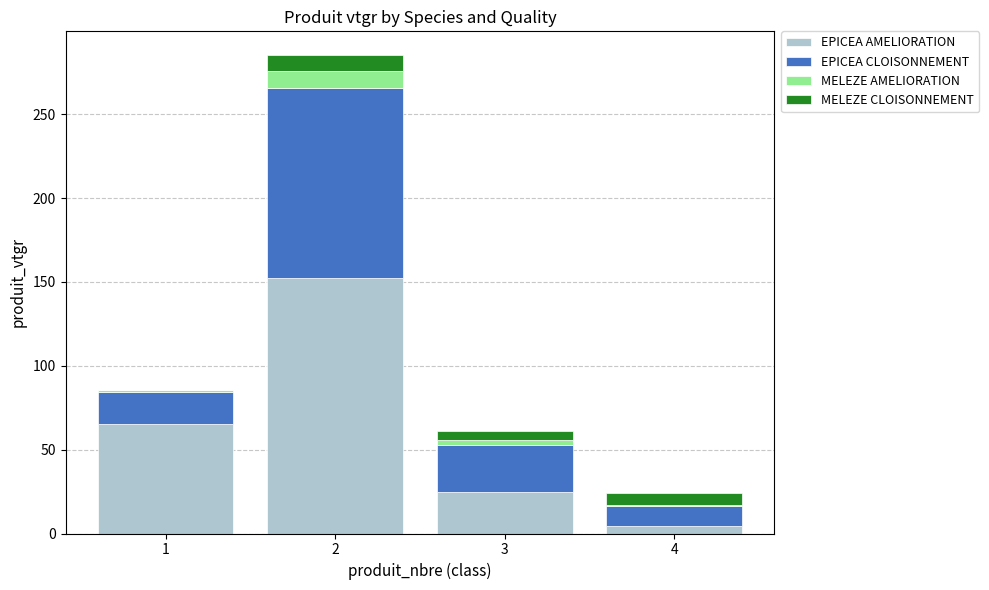

What is the total value across all series at 2?

285.1